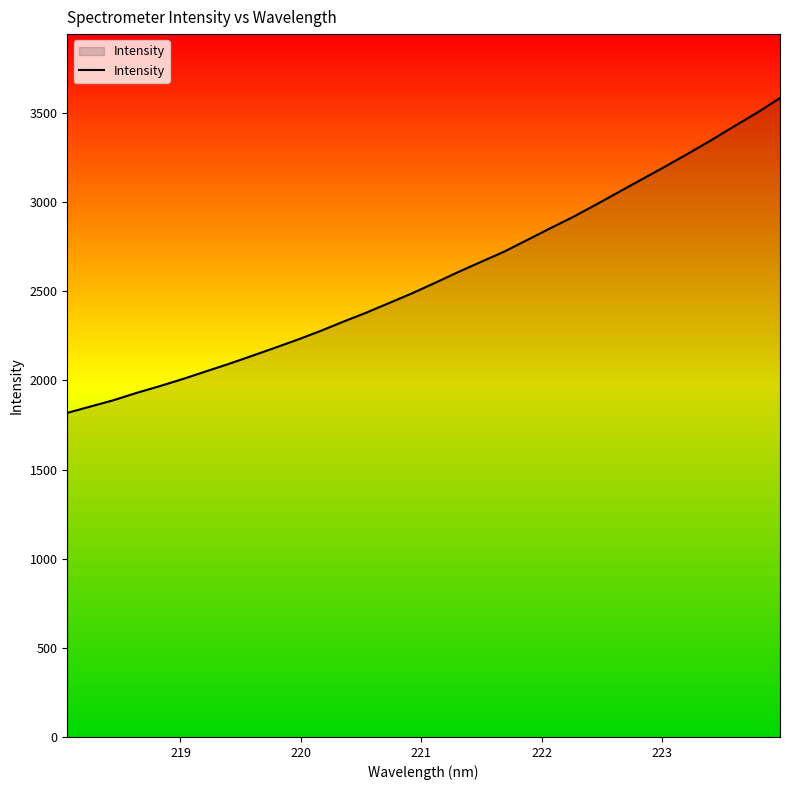

Does the chart have visible grid lines?

No